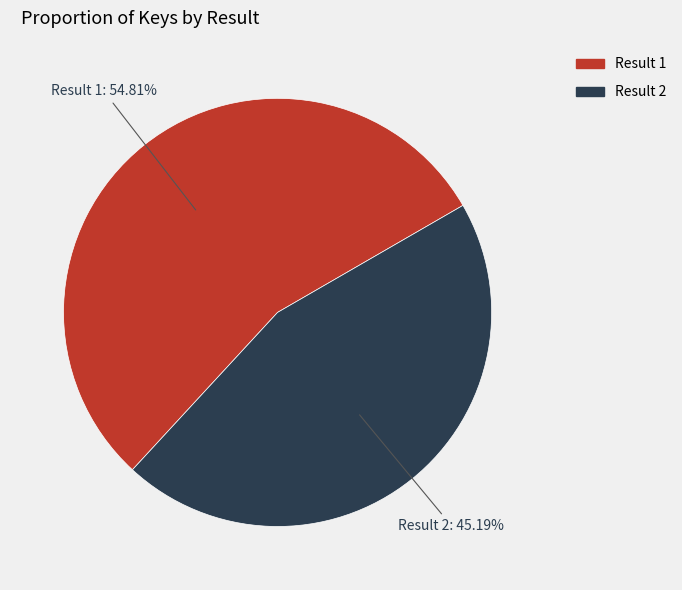

Is there a majority slice in this chart?

Yes